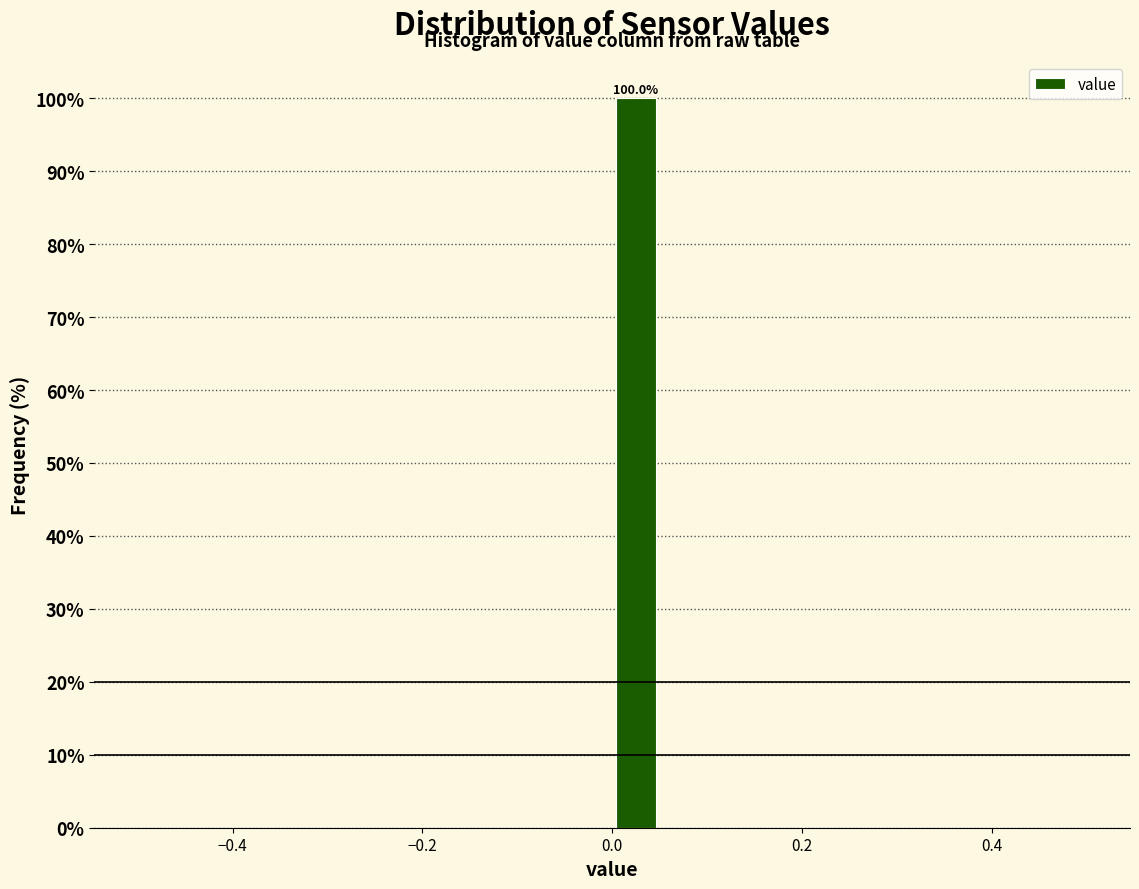

Read against the x-axis, roughly where is the centre of the tallest bar?

0.02